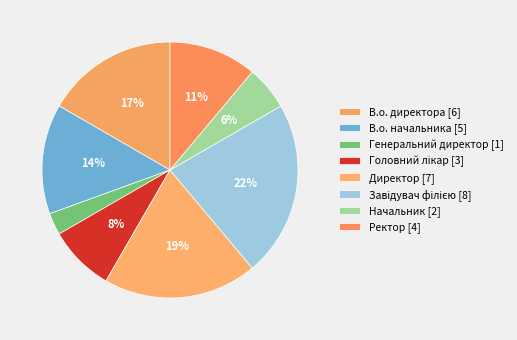

What percentage is the В.о. начальника slice, to the nearest percent?

14%